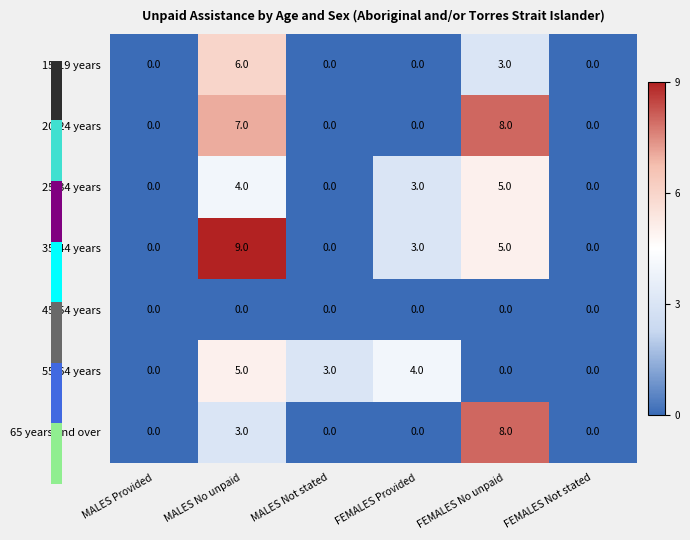

What is the spread (max minus min) of values at MALES Not stated?

3